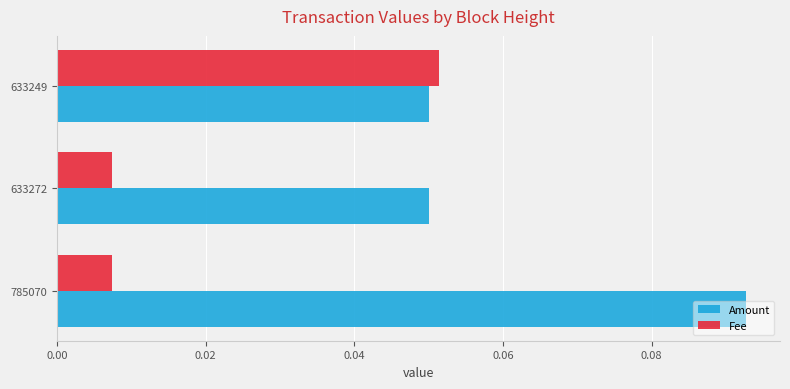

Count the Amount values in the range 0 to 1.

3